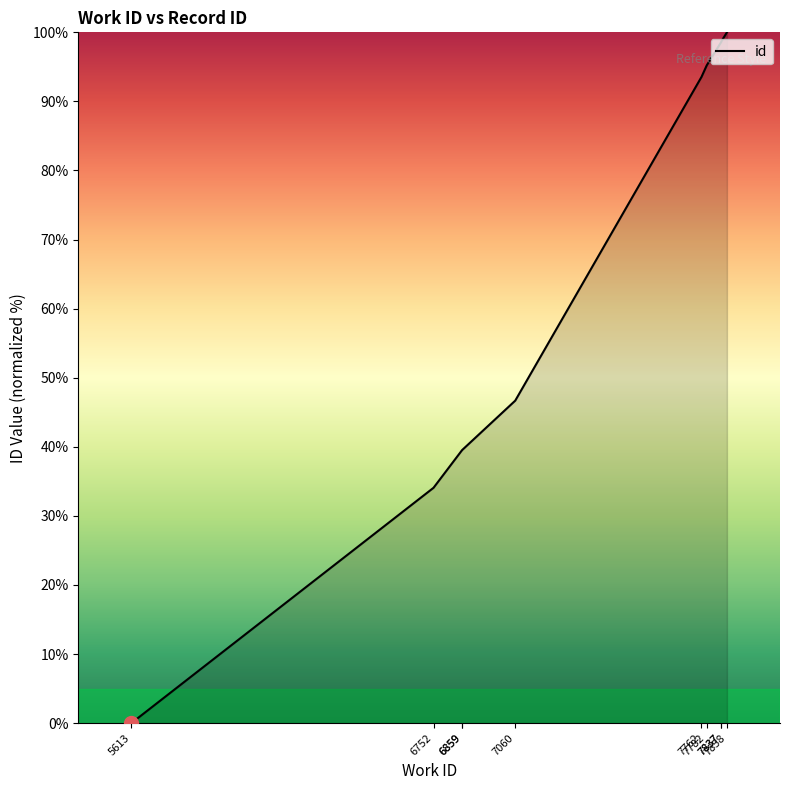

True or false: the data has more than 2 interior local peaks.

False